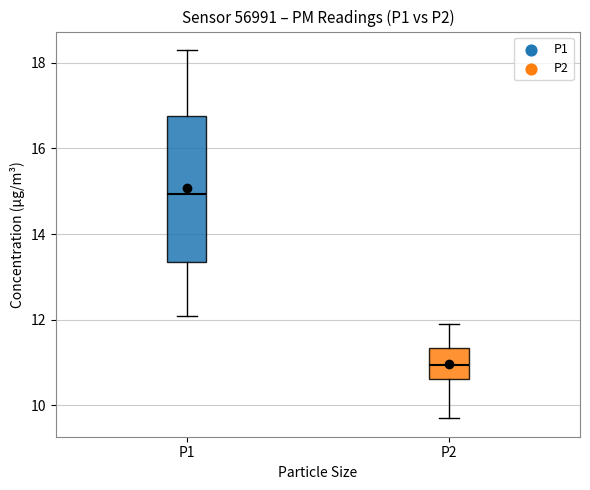

Where is the lower edge of the box for P1 on the y-axis? The values are not printed on the chart, so give them approximately, as read against the axis.

13.4